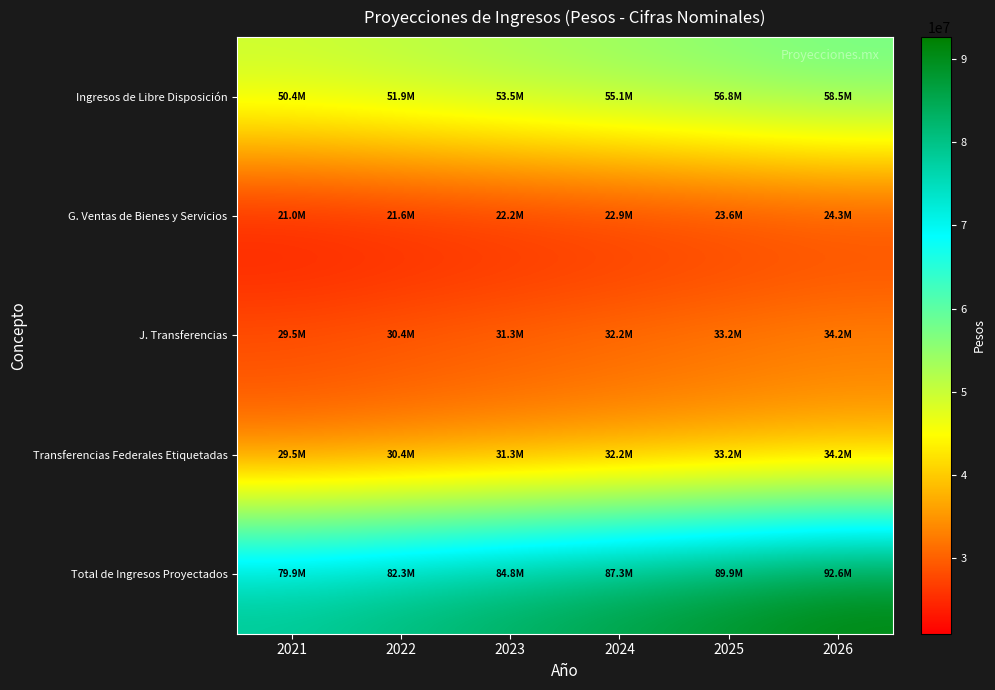

What is the total value across all series at 2025?

236586546.2